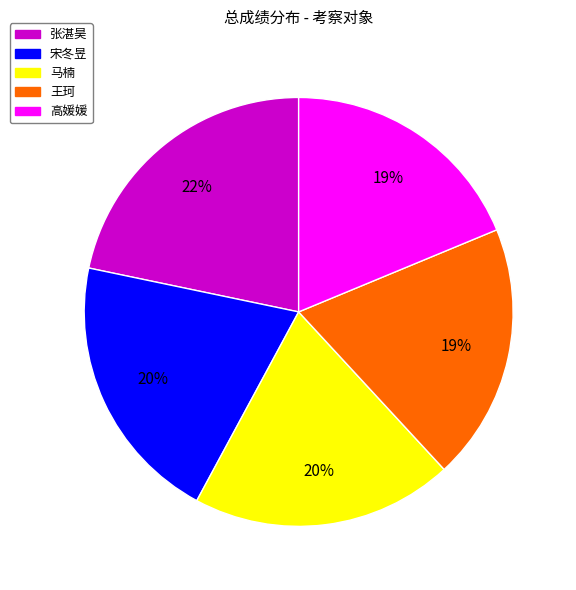

What percentage is the 王珂 slice, to the nearest percent?

19%